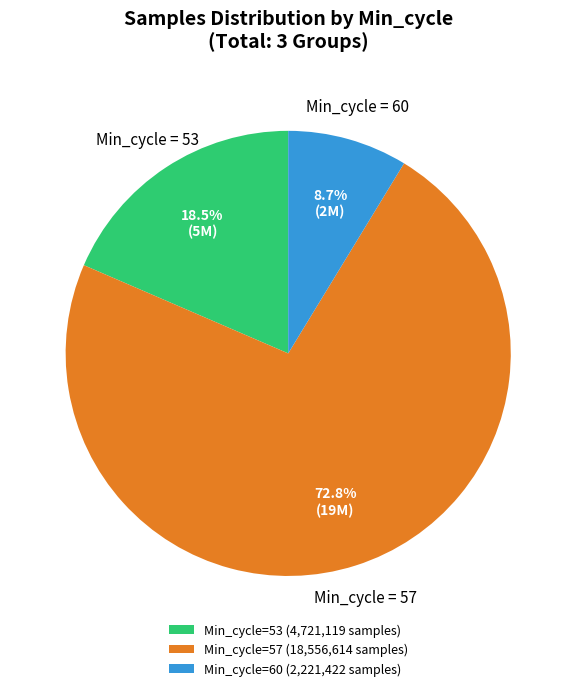

Which category has the smallest portion of the pie?

Min_cycle=60 (2,221,422 samples)